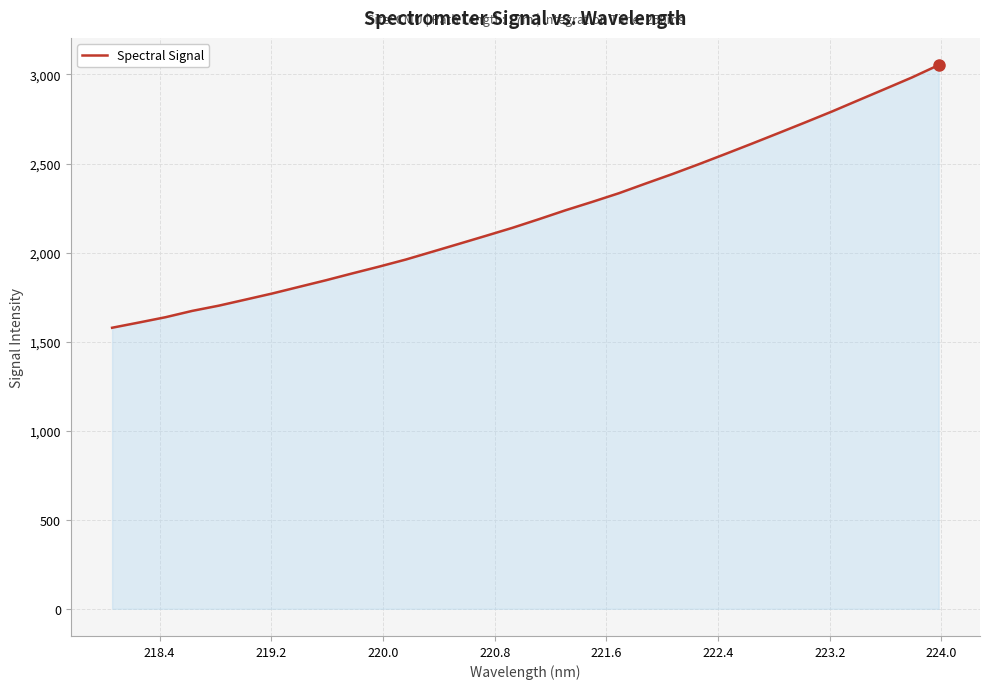

How many distinct data groups are displayed?

1